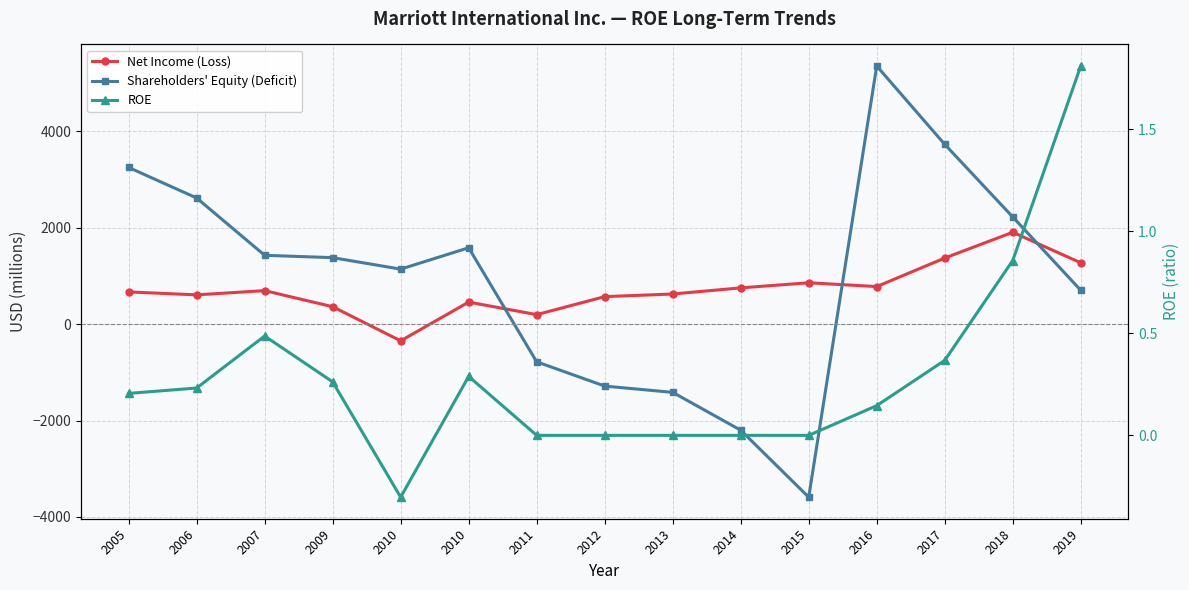

Is it true that ROE equals 0.3 at 2010?

True